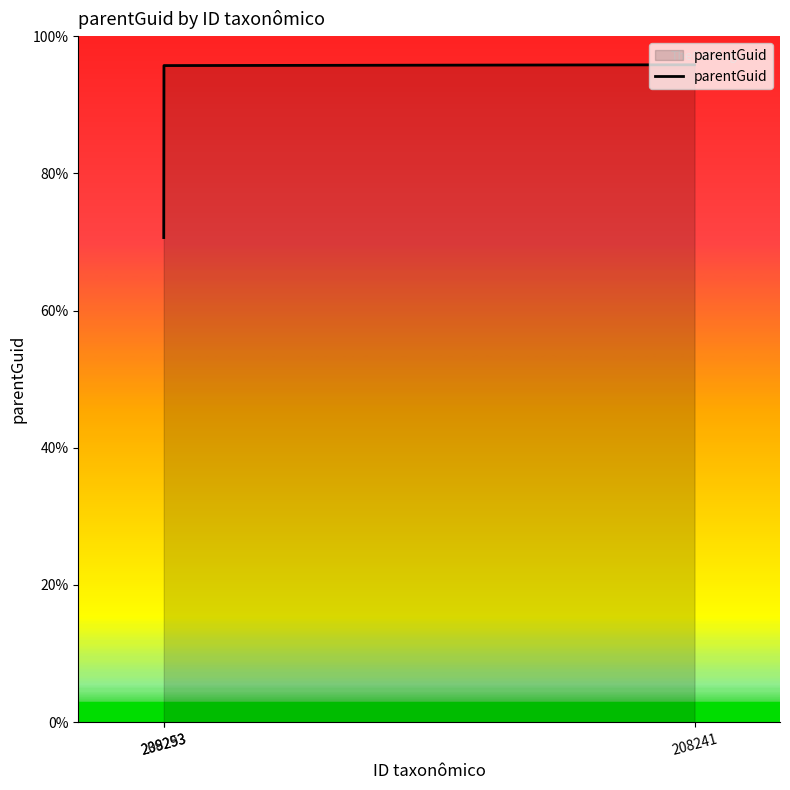

What is the minimum value shown in the chart?

70.6